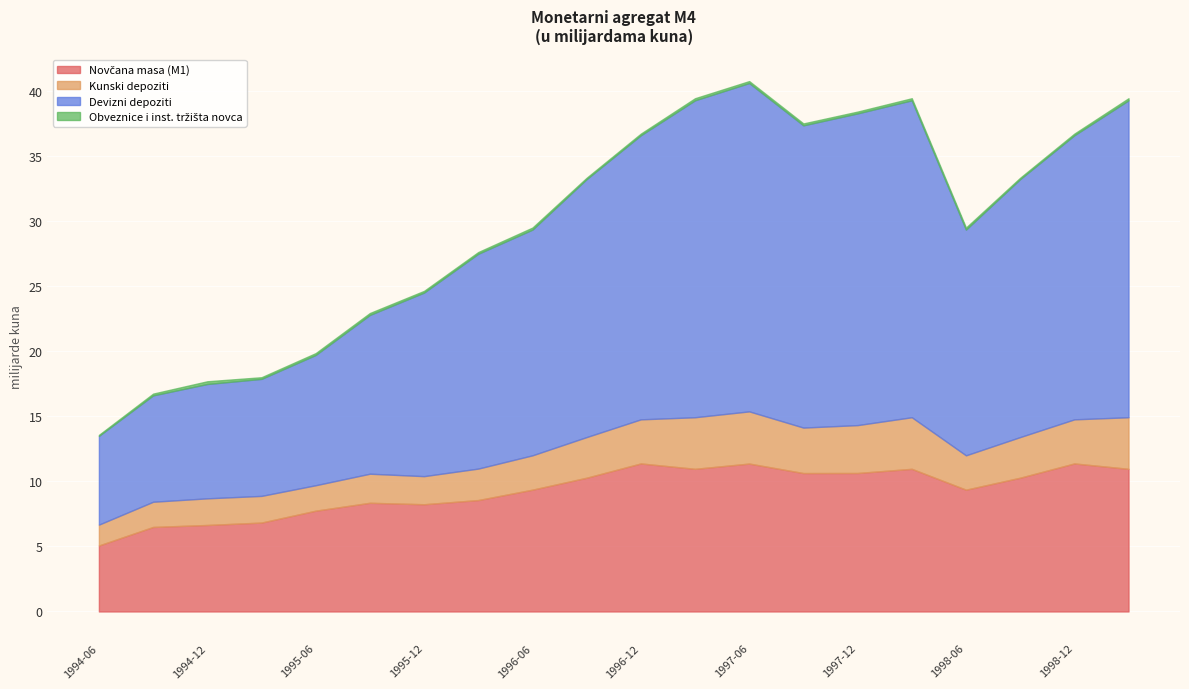

Reading left to right, transcribe all the data shown in this chart.

Novčana masa (M1): 1994-06=5.1	1994-09=6.5	1994-12=6.6	1995-03=6.8	1995-06=7.7	1995-09=8.3	1995-12=8.2	1996-03=8.6	1996-06=9.4	1996-09=10.3	1996-12=11.4	1997-03=11.0	1997-06=11.4	1997-09=10.6	1997-12=10.6	1998-03=11.0	1998-06=9.4	1998-09=10.3	1998-12=11.4	1999-03=11.0
Kunski depoziti: 1994-06=1.6	1994-09=1.9	1994-12=2.0	1995-03=2.0	1995-06=2.0	1995-09=2.2	1995-12=2.2	1996-03=2.4	1996-06=2.6	1996-09=3.1	1996-12=3.4	1997-03=4.0	1997-06=4.0	1997-09=3.5	1997-12=3.7	1998-03=4.0	1998-06=2.6	1998-09=3.1	1998-12=3.4	1999-03=4.0
Devizni depoziti: 1994-06=6.8	1994-09=8.2	1994-12=8.8	1995-03=9.0	1995-06=10.0	1995-09=12.2	1995-12=14.1	1996-03=16.5	1996-06=17.3	1996-09=19.8	1996-12=21.8	1997-03=24.3	1997-06=25.2	1997-09=23.2	1997-12=23.9	1998-03=24.3	1998-06=17.3	1998-09=19.8	1998-12=21.8	1999-03=24.3
Obveznice i inst. tržišta novca: 1994-06=0.1	1994-09=0.1	1994-12=0.2	1995-03=0.1	1995-06=0.1	1995-09=0.1	1995-12=0.1	1996-03=0.1	1996-06=0.2	1996-09=0.1	1996-12=0.1	1997-03=0.2	1997-06=0.2	1997-09=0.1	1997-12=0.1	1998-03=0.2	1998-06=0.2	1998-09=0.1	1998-12=0.1	1999-03=0.2